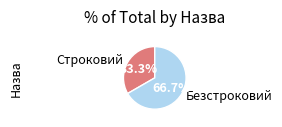

Does any single category account for the majority?

Yes